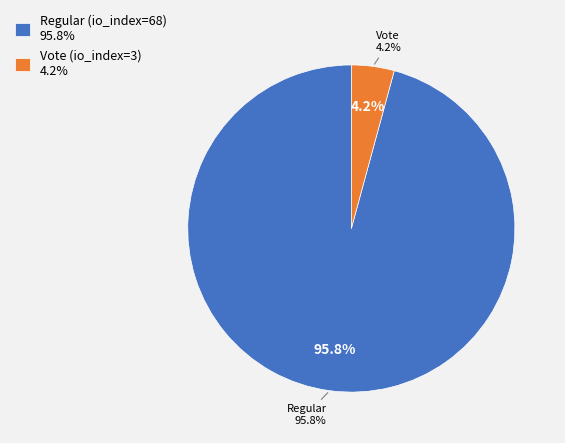

True or false: Regular (io_index=68) accounts for 99% of the total.

False